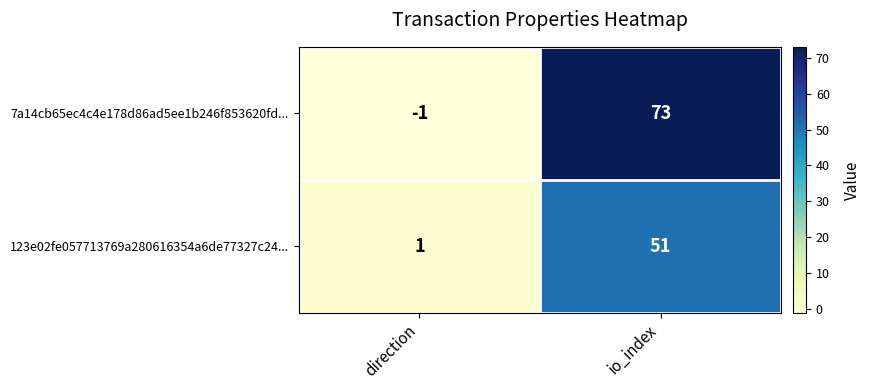

What is the sum of all 7a14cb65ec4c4e178d86ad5ee1b246f853620fd... values?

72